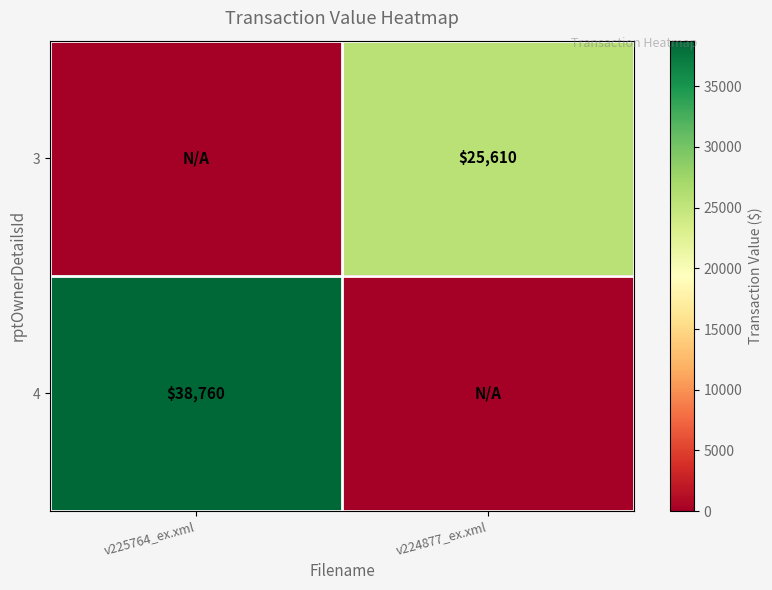

Is the value of 3 at v224877_ex.xml greater than the value of 4 at v225764_ex.xml?

No